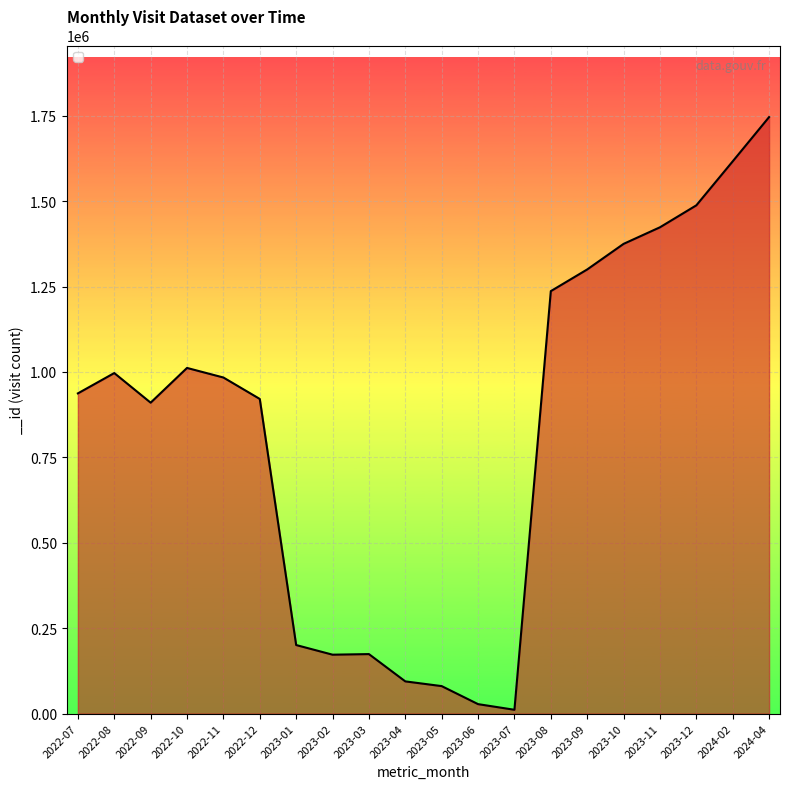

Which category has the lowest value across all series?

2023-07